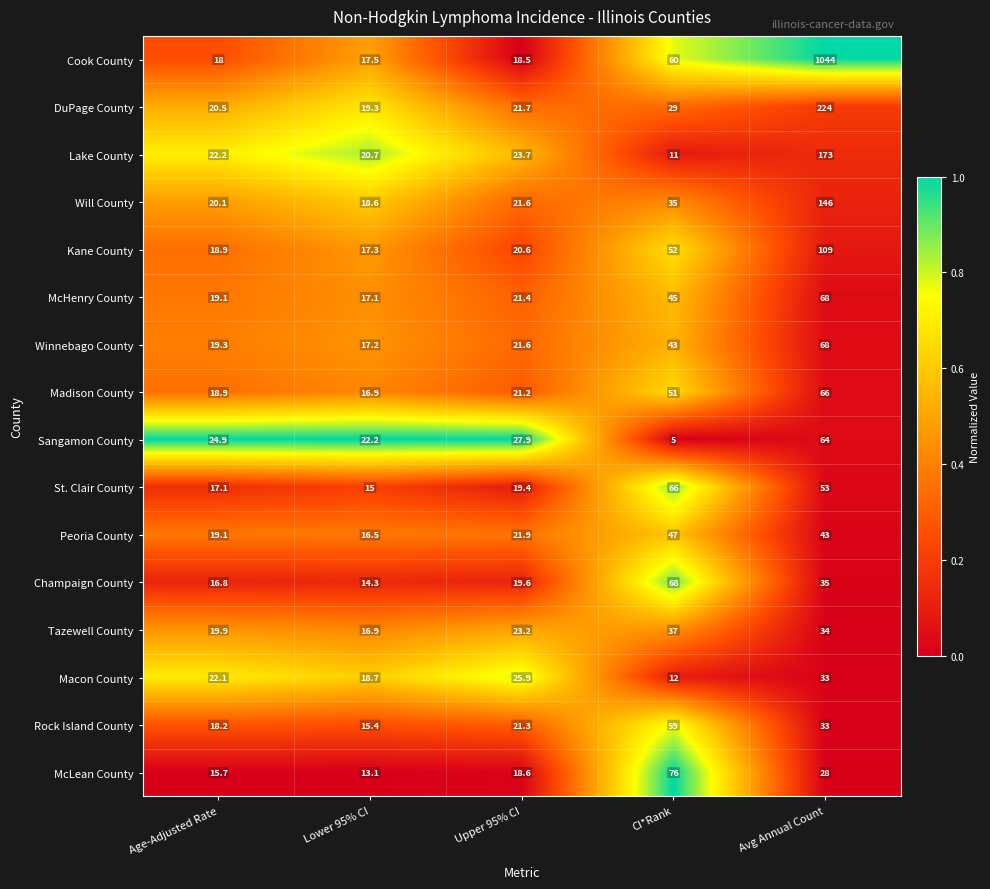

What is the sum of the McHenry County values at Upper 95% CI and CI*Rank?

66.4